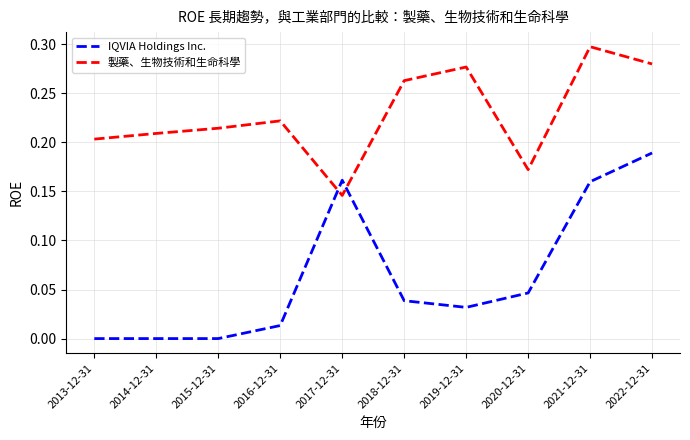

List the series in order of their peak value, lowest first.

IQVIA Holdings Inc., 製藥、生物技術和生命科學